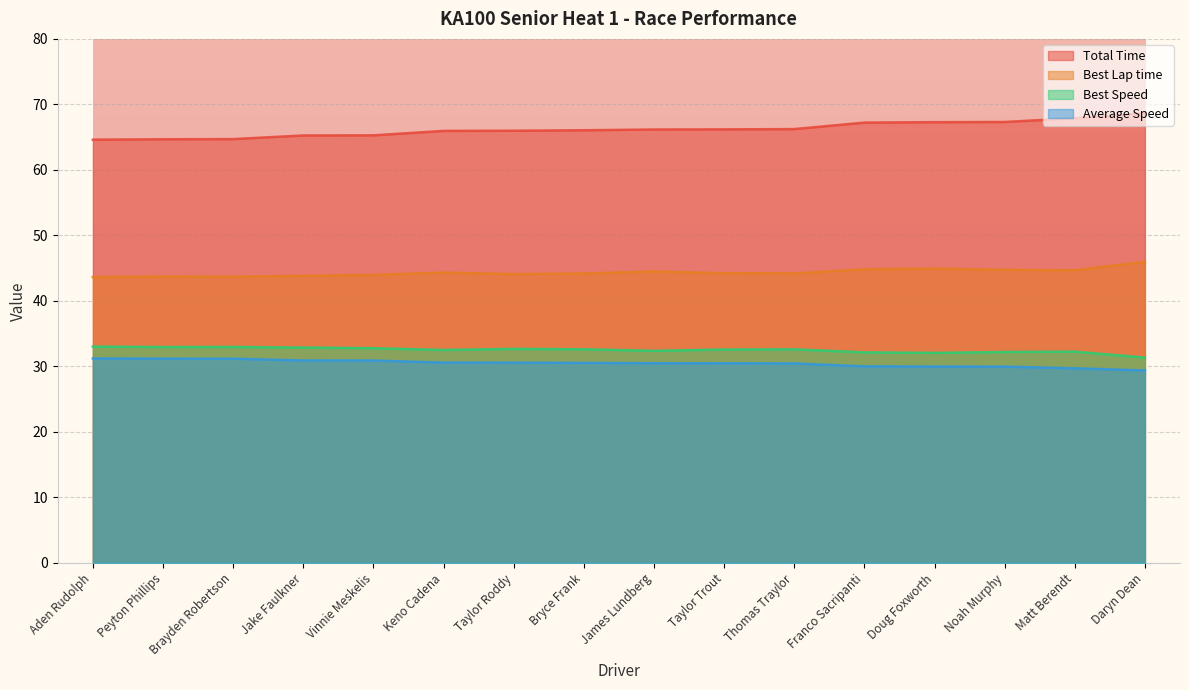

What are all the series names shown in the legend?

Total Time, Best Lap time, Best Speed, Average Speed